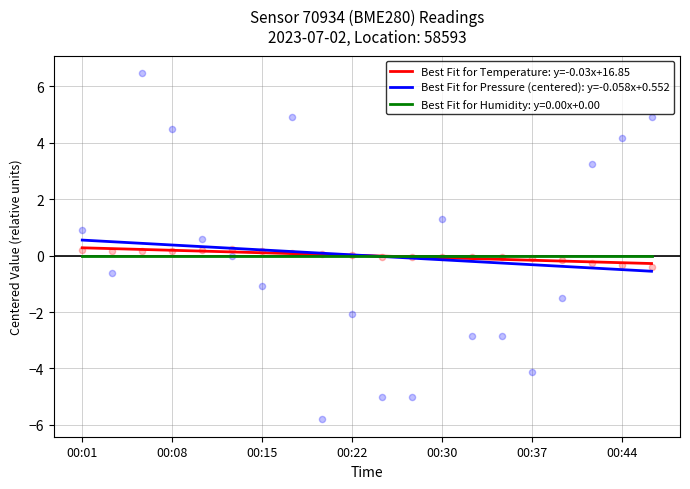

What is the maximum value for Best Fit for Pressure (centered): y=-0.058x+0.552?

0.6